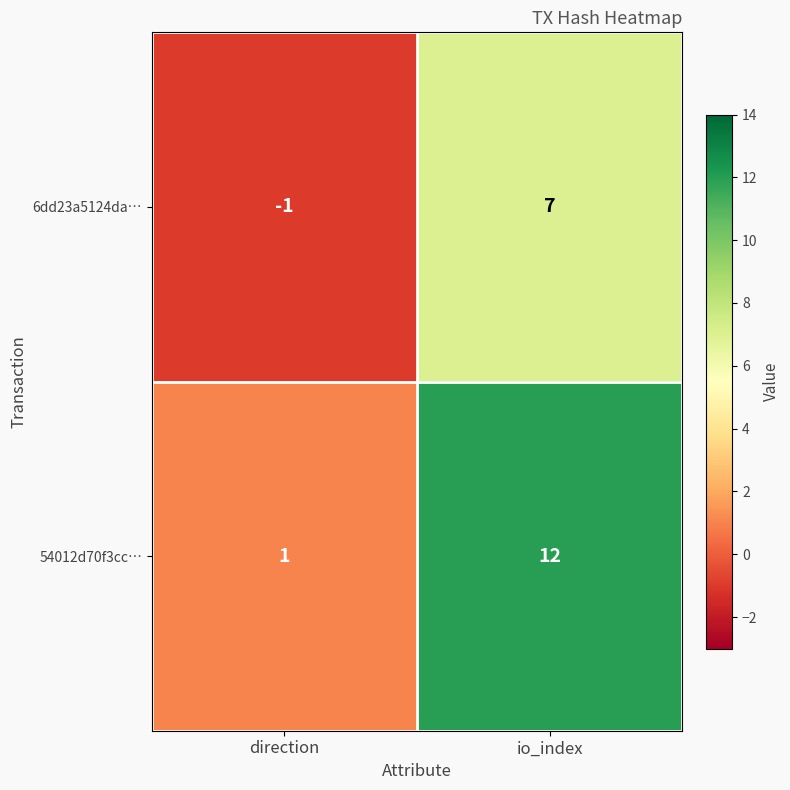

What is the average value of the 6dd23a5124da… series?

3